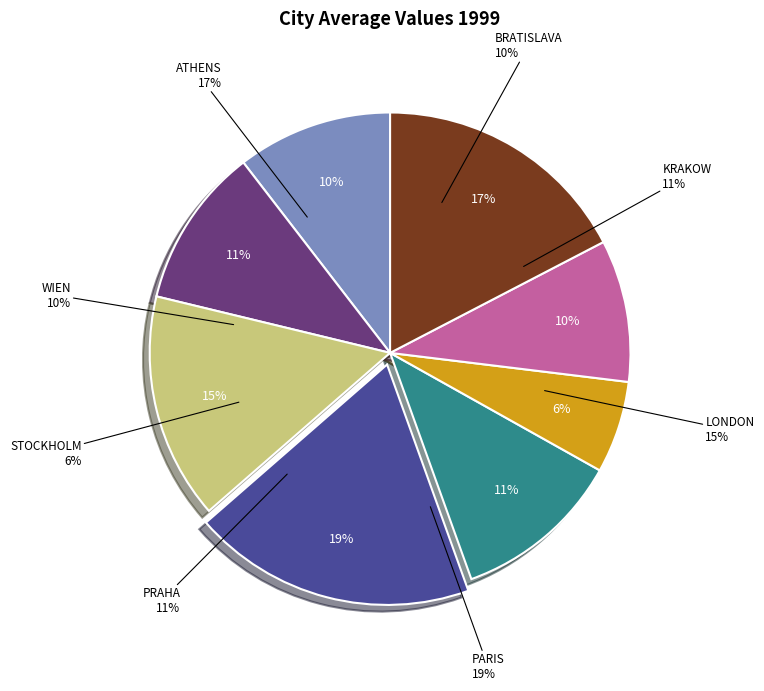

Between LONDON and PARIS, which is larger?

PARIS